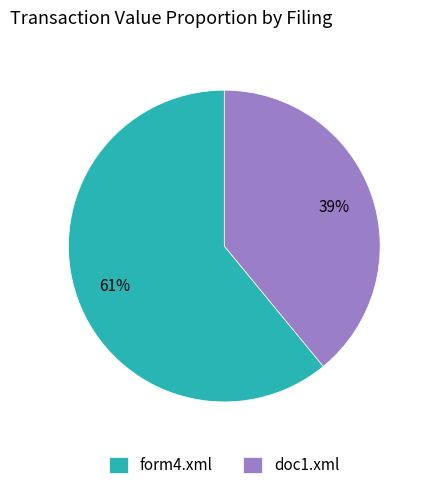

What percentage is the doc1.xml slice, to the nearest percent?

39%